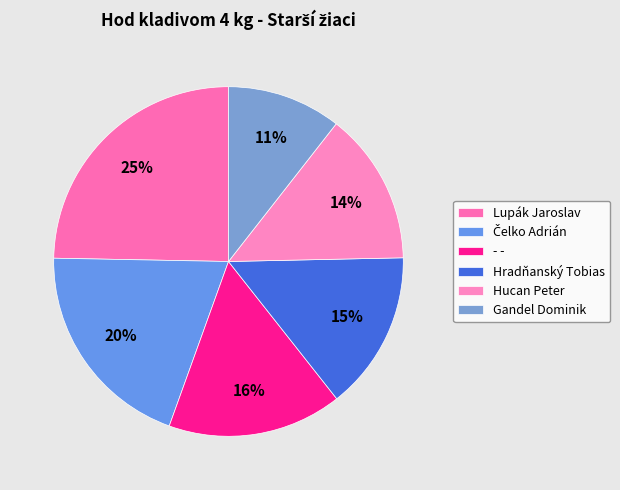

How many slices are in this pie chart?

6